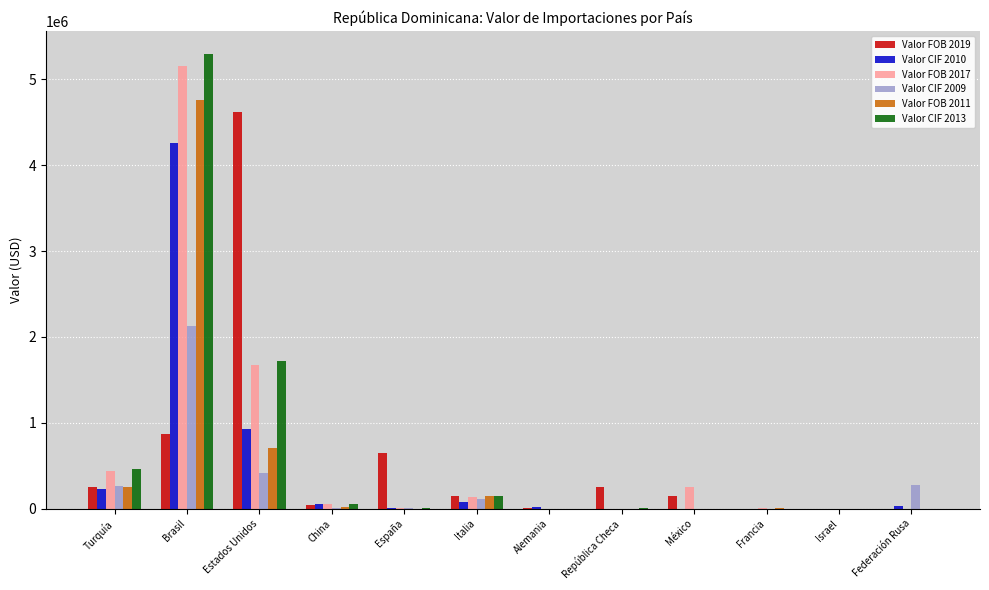

How many series are shown in this chart?

6